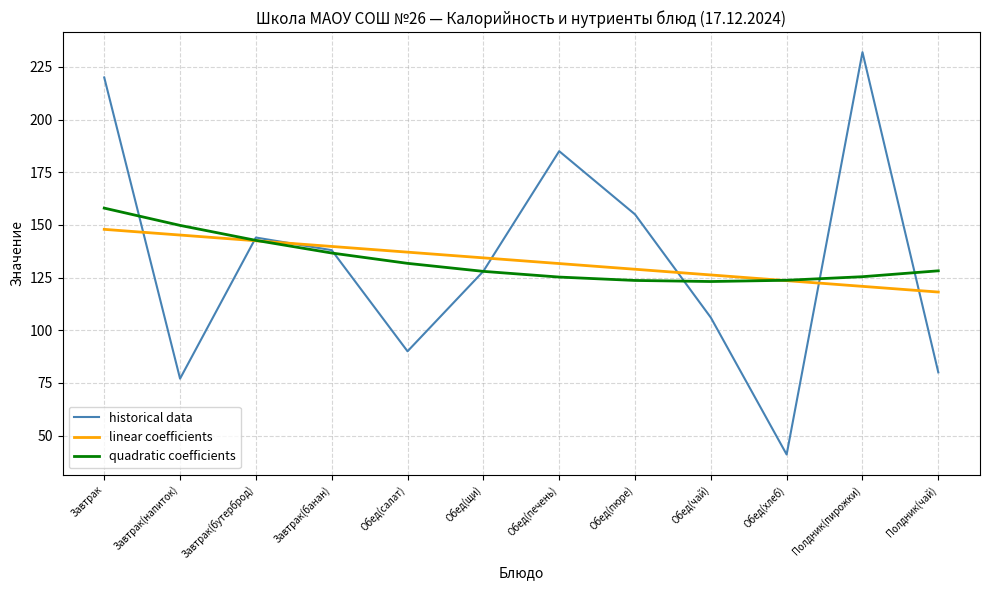

What position from the left is Обед(печень)?

7